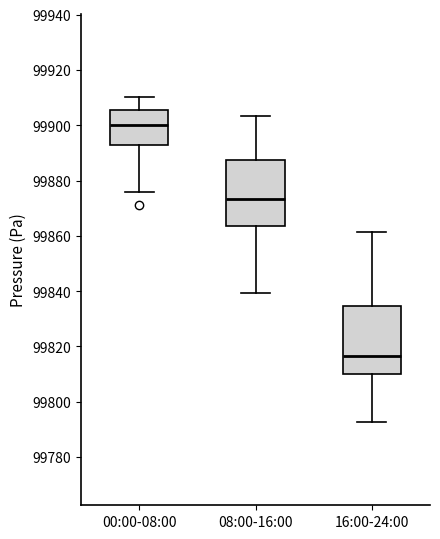

Where does the lower whisker of the box for 00:00-08:00 end on the y-axis? The values are not printed on the chart, so give them approximately, as read against the axis.

99876